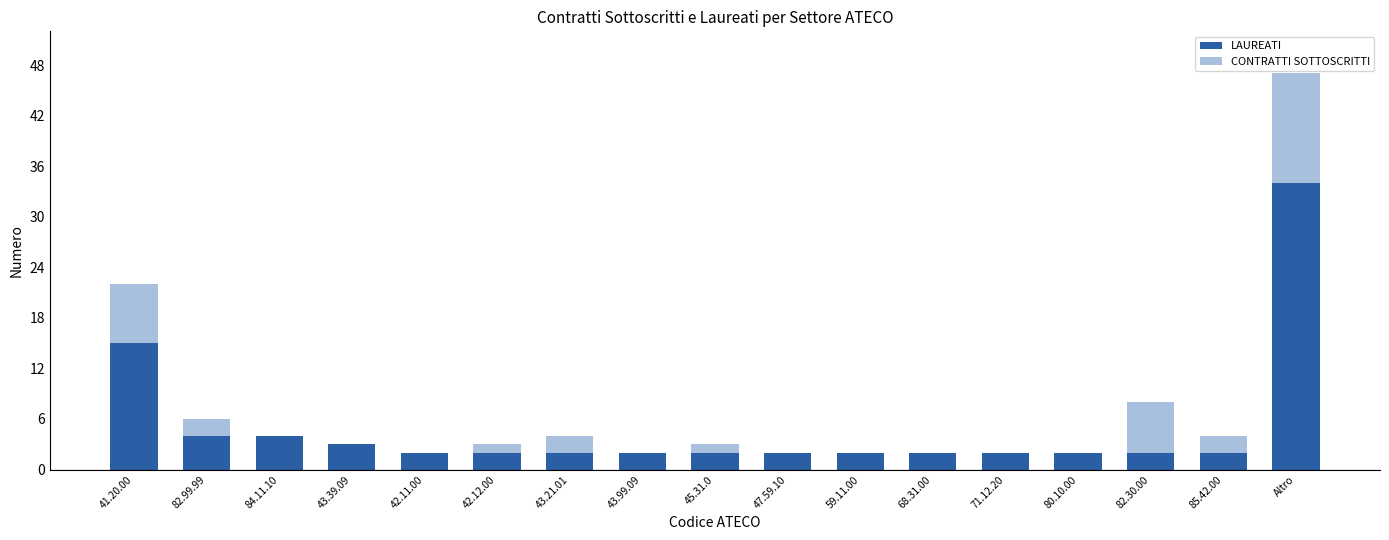

At which category is the sum across all series the highest?

Altro